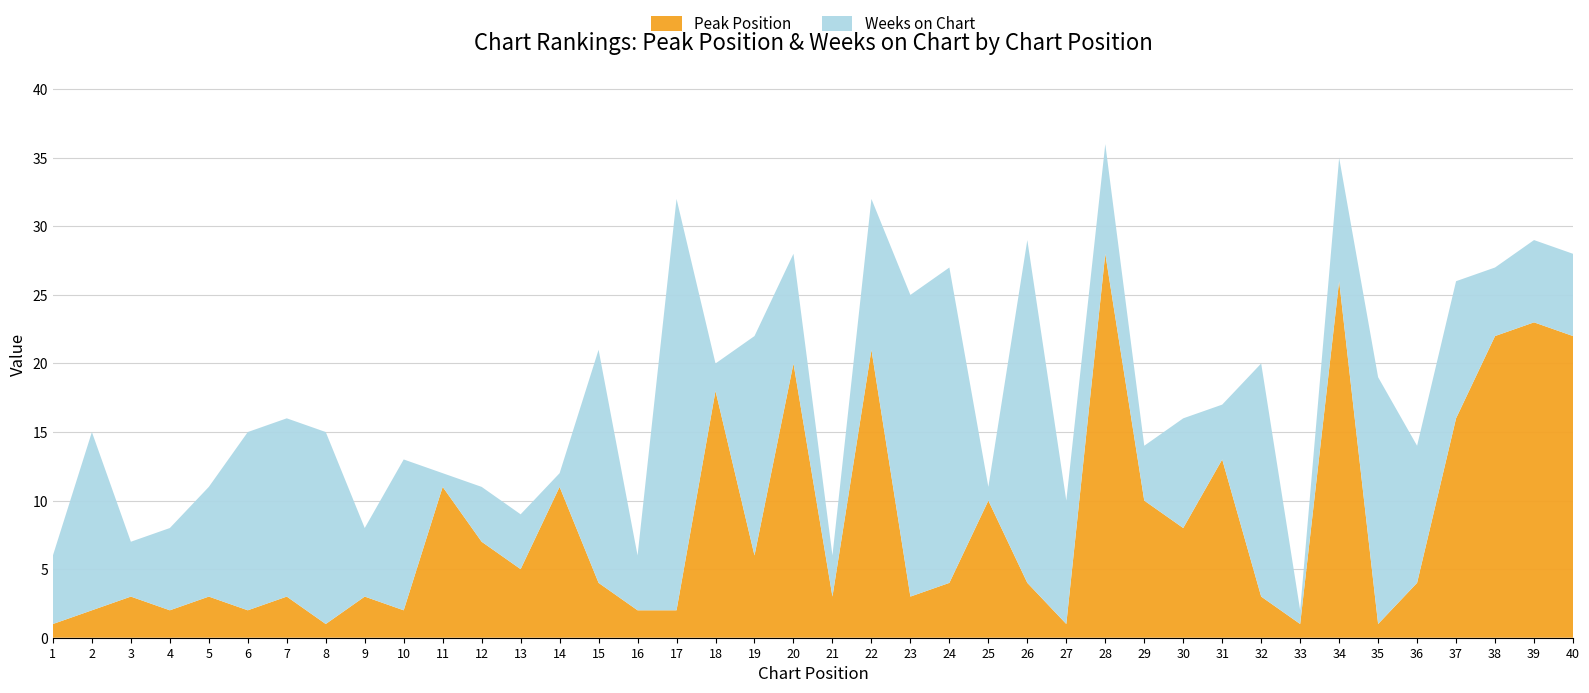

Reading left to right, extract all data points from this chart.

Peak Position: 1	2	3	2	3	2	3	1	3	2	11	7	5	11	4	2	2	18	6	20	3	21	3	4	10	4	1	28	10	8	13	3	1	26	1	4	16	22	23	22
Weeks on Chart: 5	13	4	6	8	13	13	14	5	11	1	4	4	1	17	4	30	2	16	8	3	11	22	23	1	25	9	8	4	8	4	17	1	9	18	10	10	5	6	6